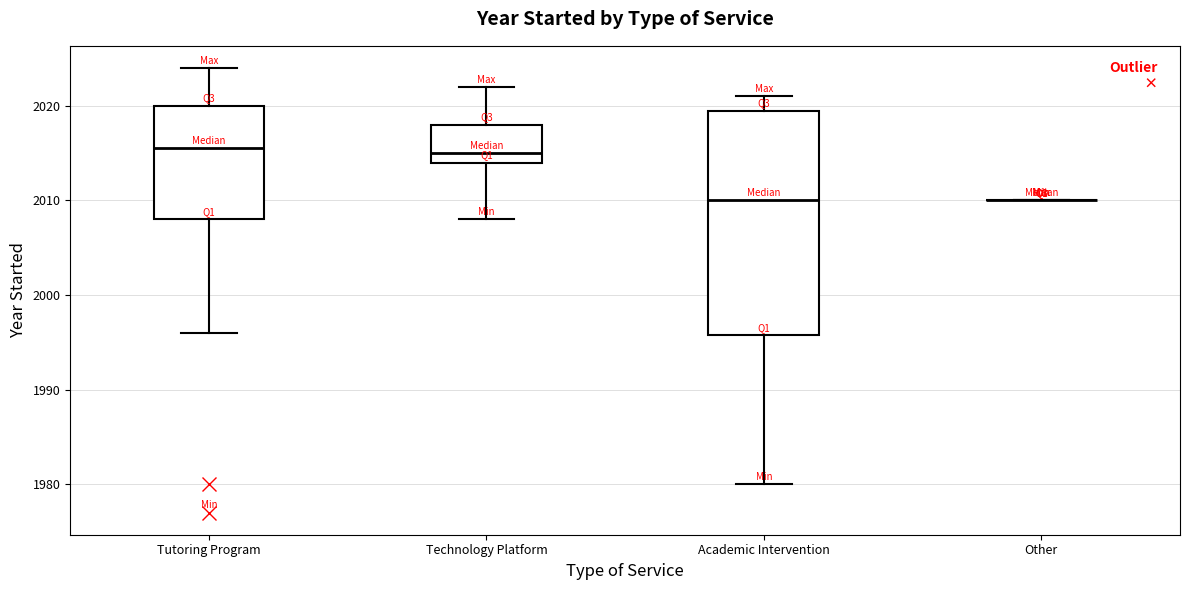

Reading left to right, read every box against the y-axis: the position of its median line, the range the box covers, and the ends of its whiskers. The values are not printed on the chart, so give them approximately, as read against the axis.

Tutoring Program: median 2016, box 2008 to 2020, whiskers 1996 to 2024
Technology Platform: median 2015, box 2014 to 2018, whiskers 2008 to 2022
Academic Intervention: median 2010, box 1996 to 2020, whiskers 1980 to 2021
Other: box collapsed to a line at 2010, whiskers 2010 to 2010